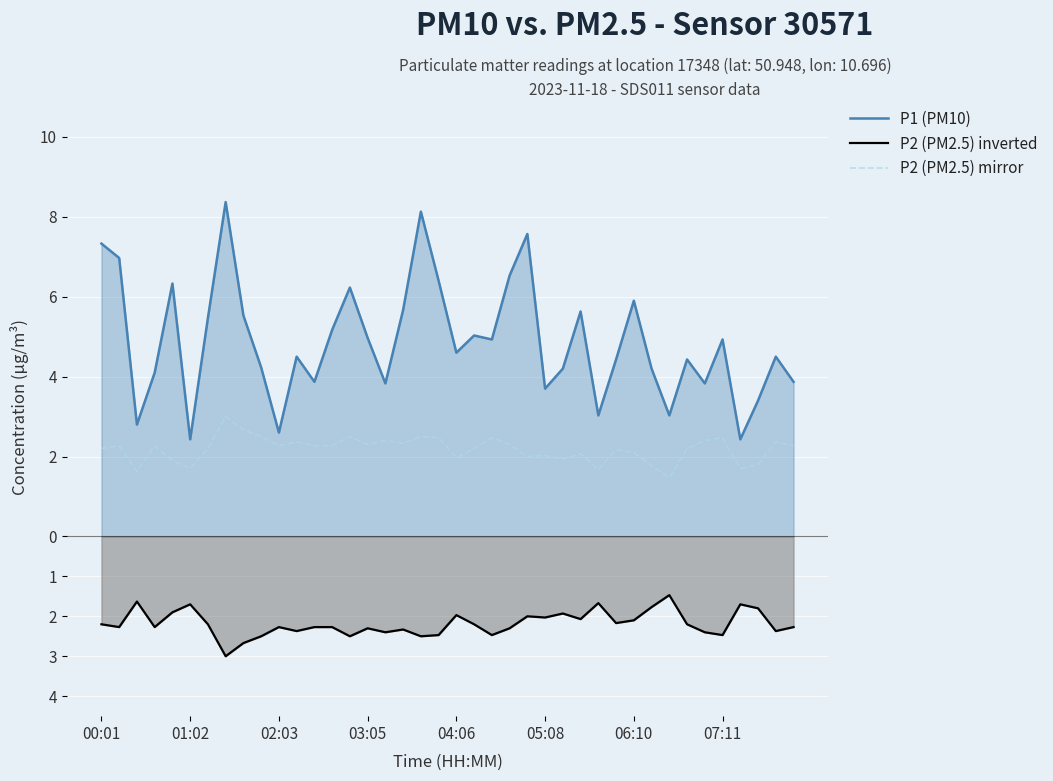

What position from the left is 04:06?

5